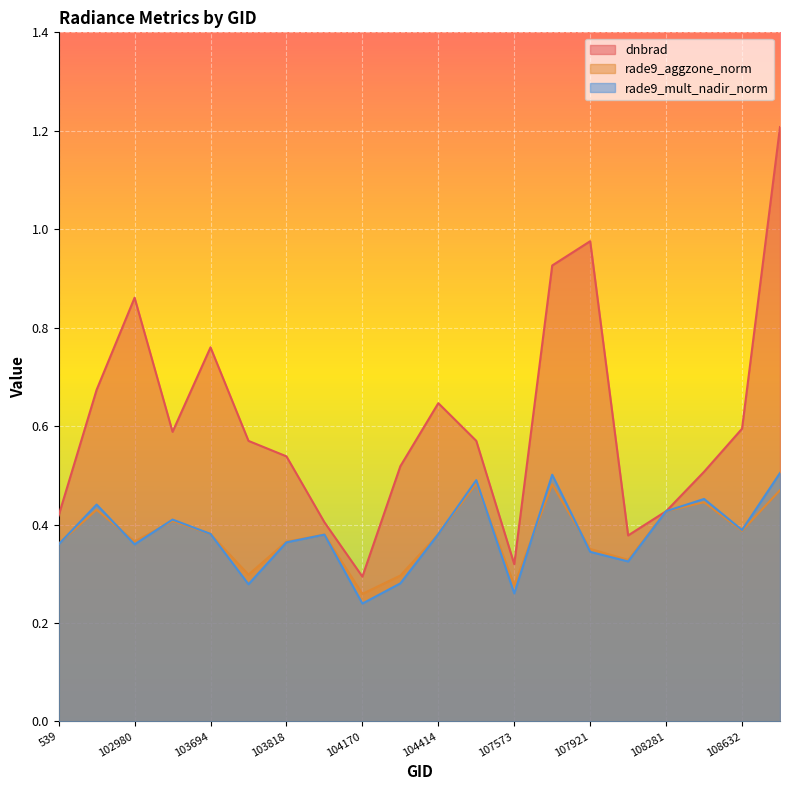

What is the minimum value shown in the chart?

0.2